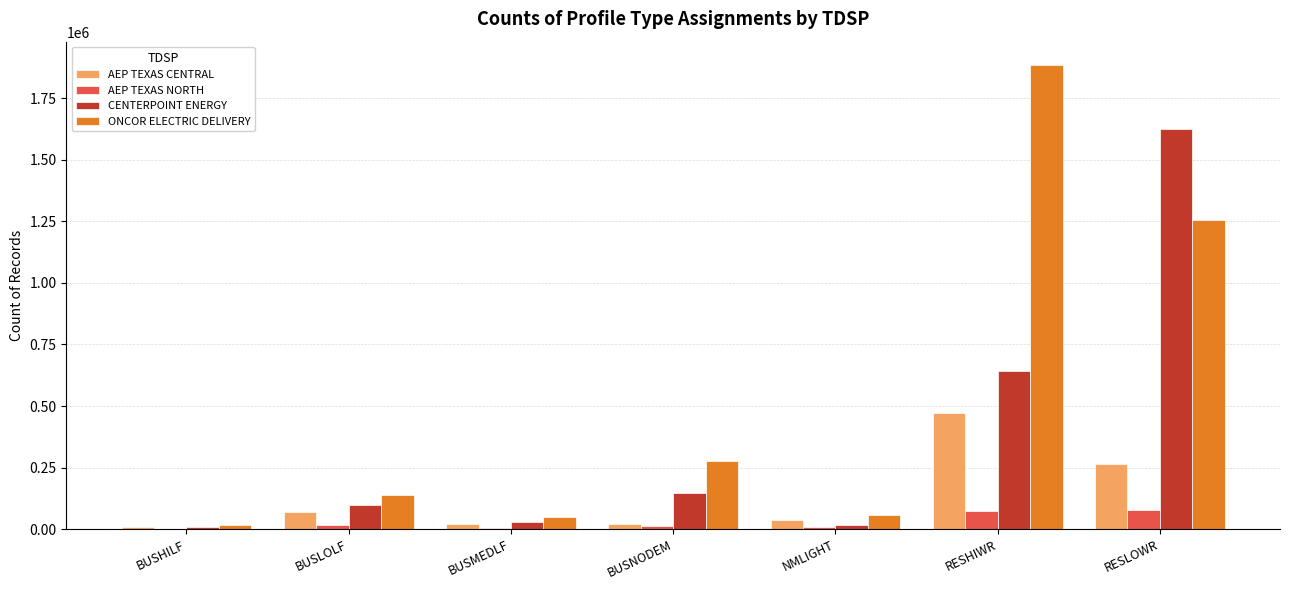

Between NMLIGHT and RESLOWR, which series saw the biggest shift?

CENTERPOINT ENERGY